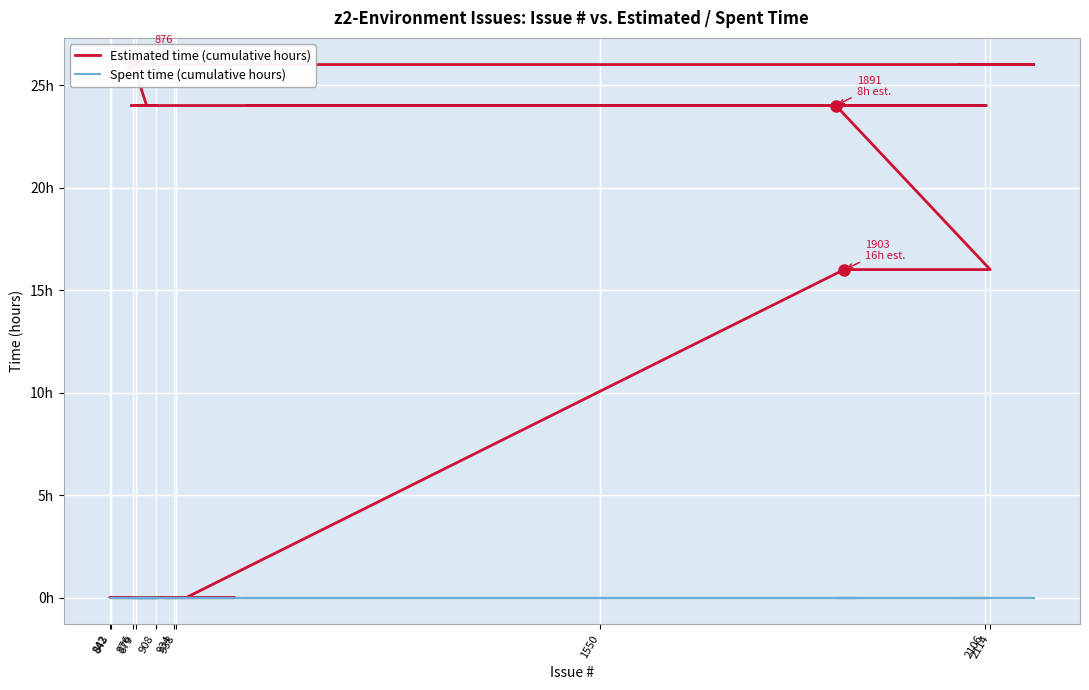

Which series has the largest range (max minus min)?

Estimated time (cumulative hours)